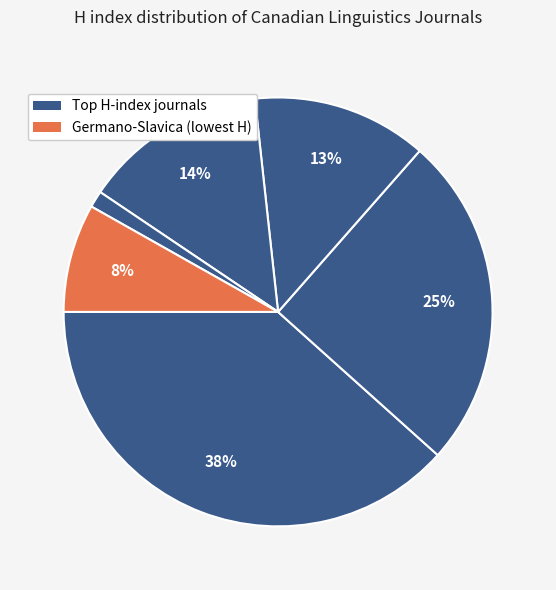

Count the number of slices in the pie.

6